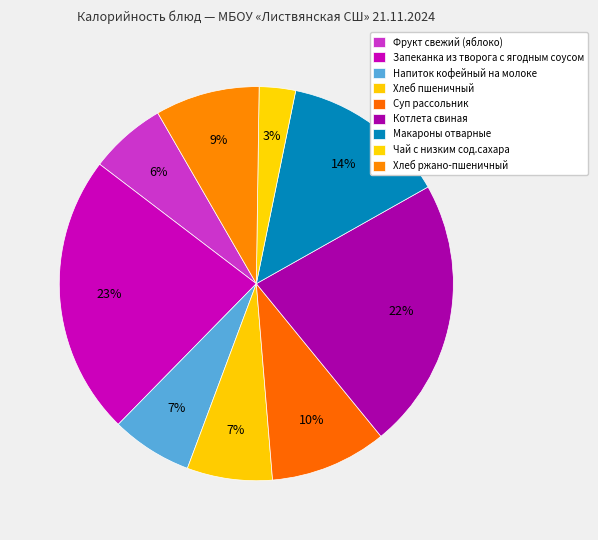

What is the smallest slice in the pie chart?

Чай с низким сод.сахара